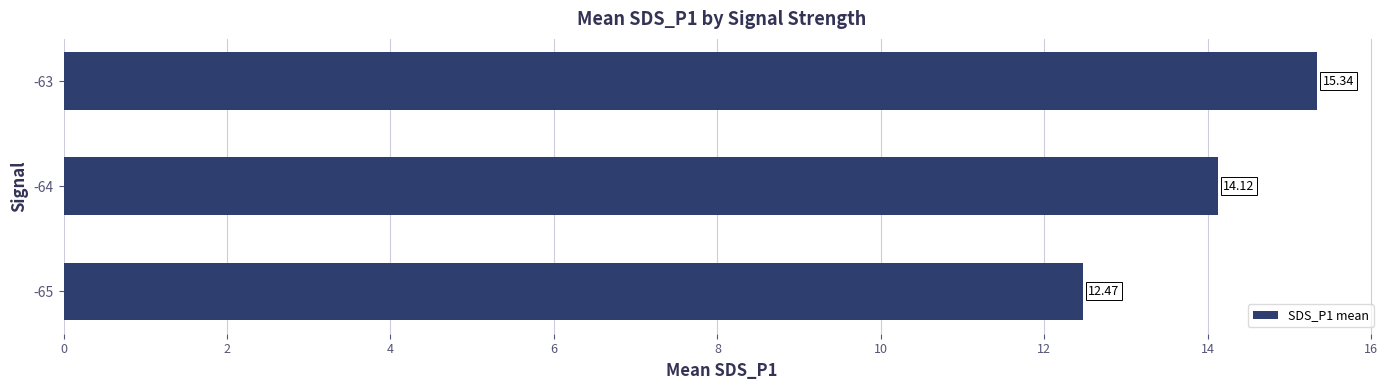

What is the sum of all values?

41.9